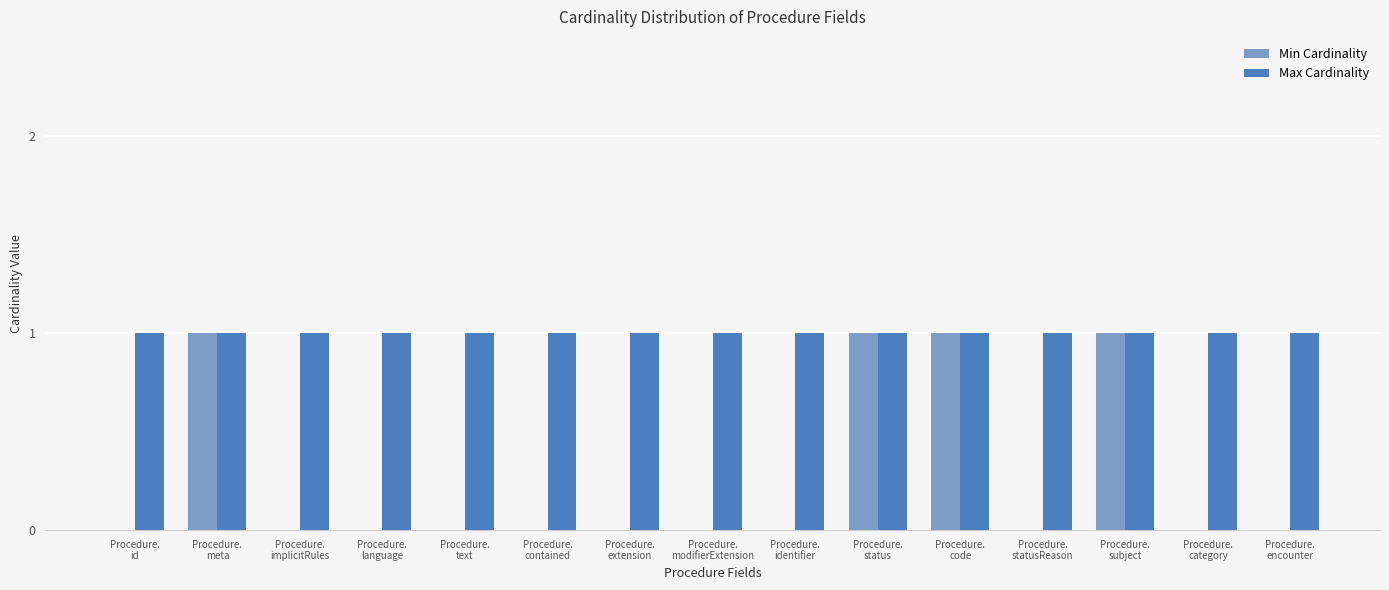

Is it true that Max Cardinality equals 1 at Procedure.
text?

True